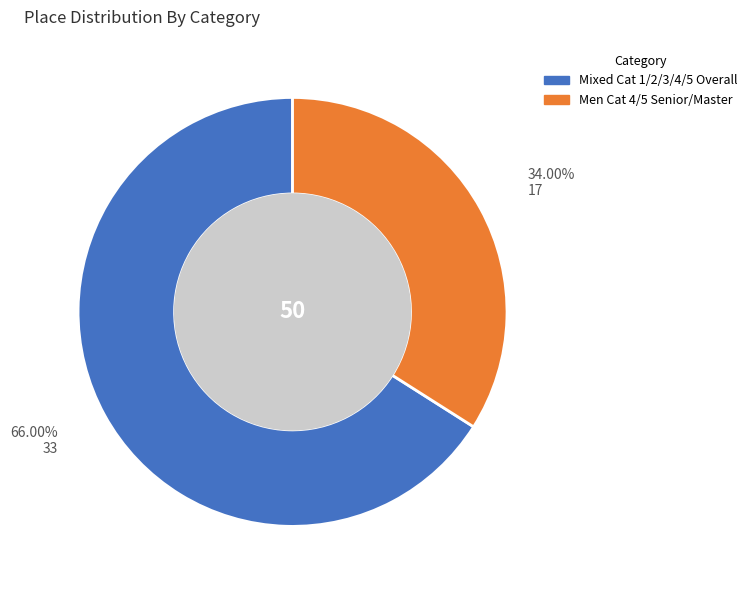

To the nearest percent, what is the combined percentage of Men Cat 4/5 Senior/Master and Mixed Cat 1/2/3/4/5 Overall?

100%